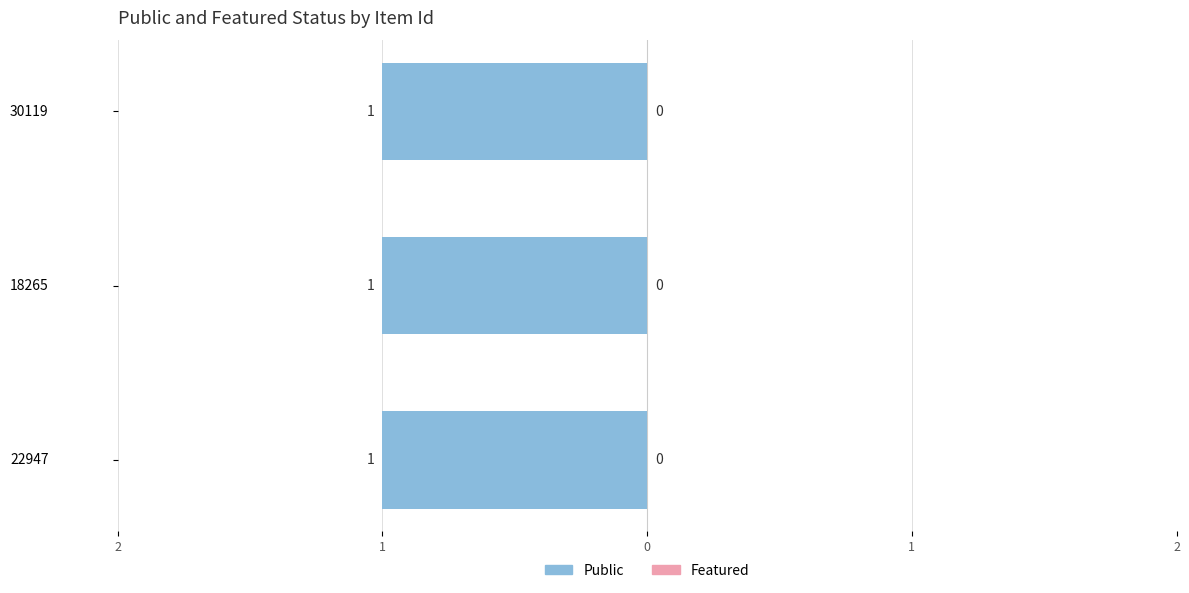

Which series has the largest total across all categories?

public